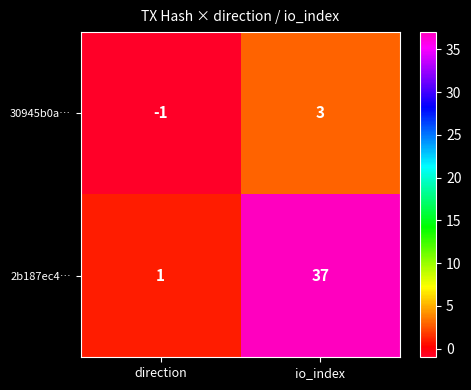

What is the difference between the maximum and minimum values in the 2b187ec4… series?

36